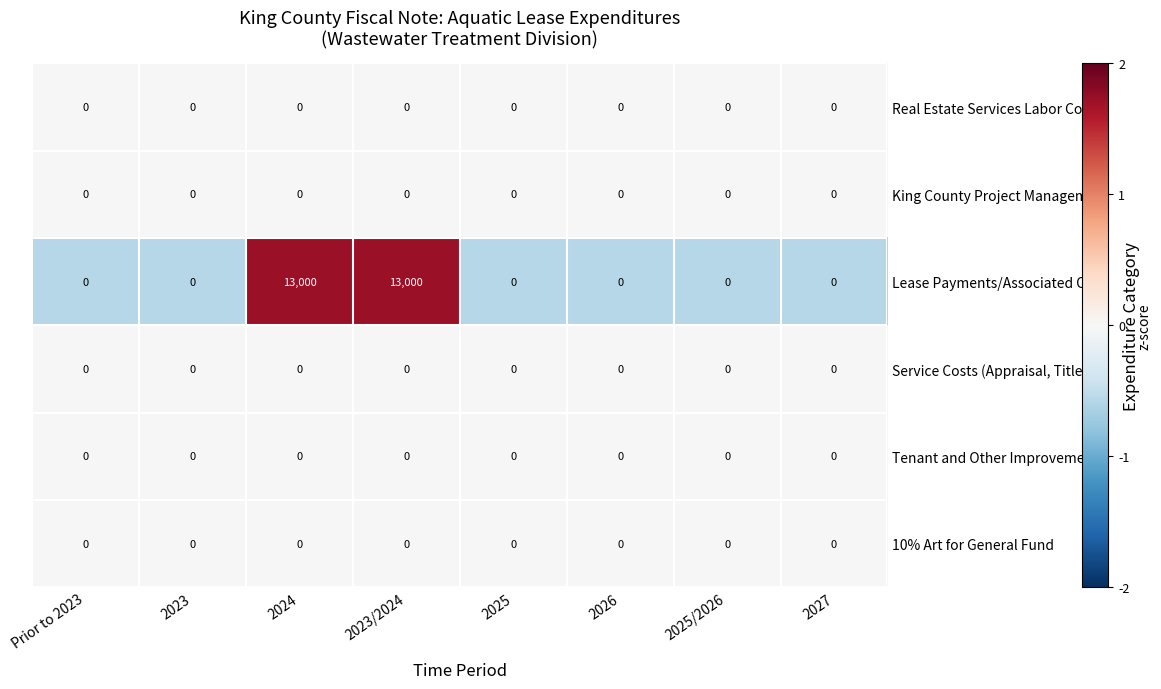

What is the maximum value shown in the chart?

13000